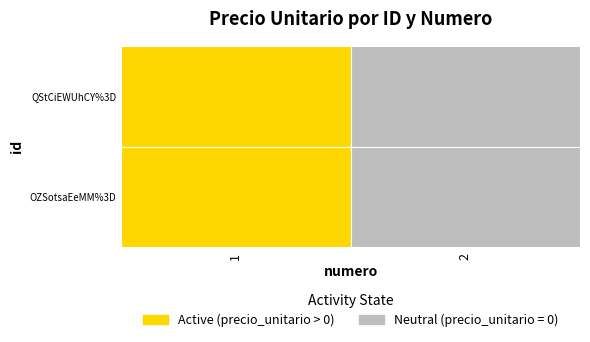

List the series in order of their peak value, lowest first.

QStCiEWUhCY%3D, OZSotsaEeMM%3D